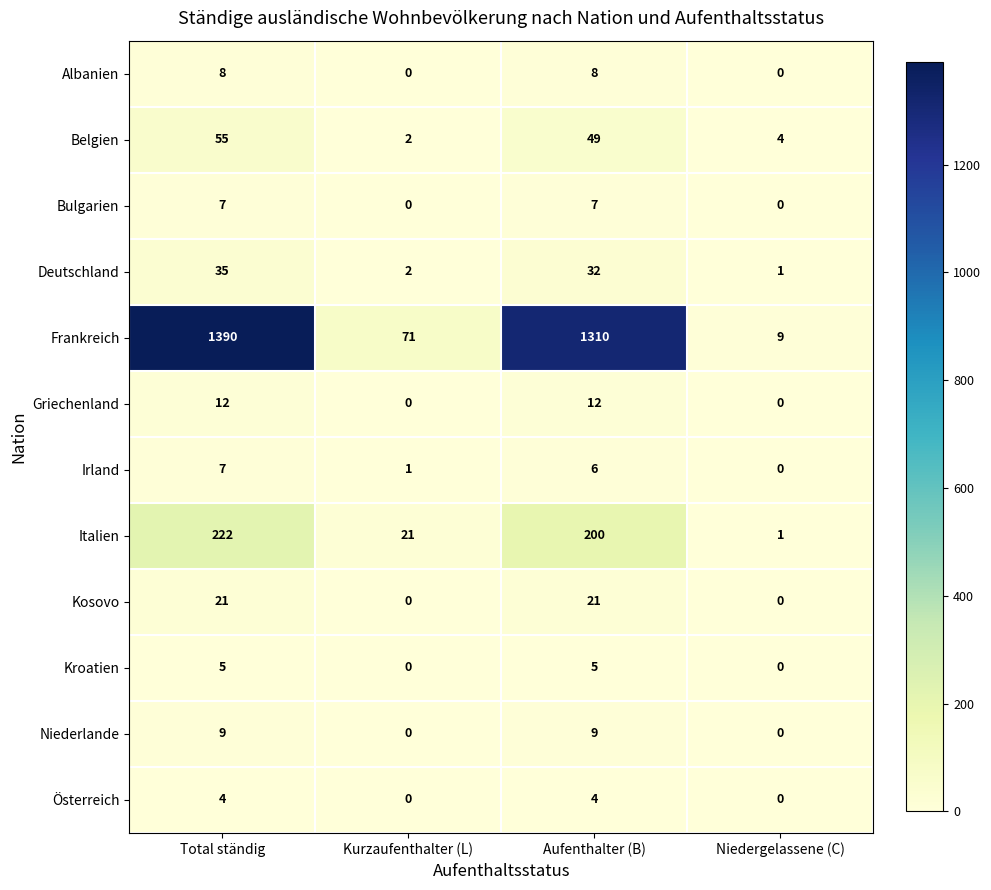

What is the maximum value shown in the chart?

1390